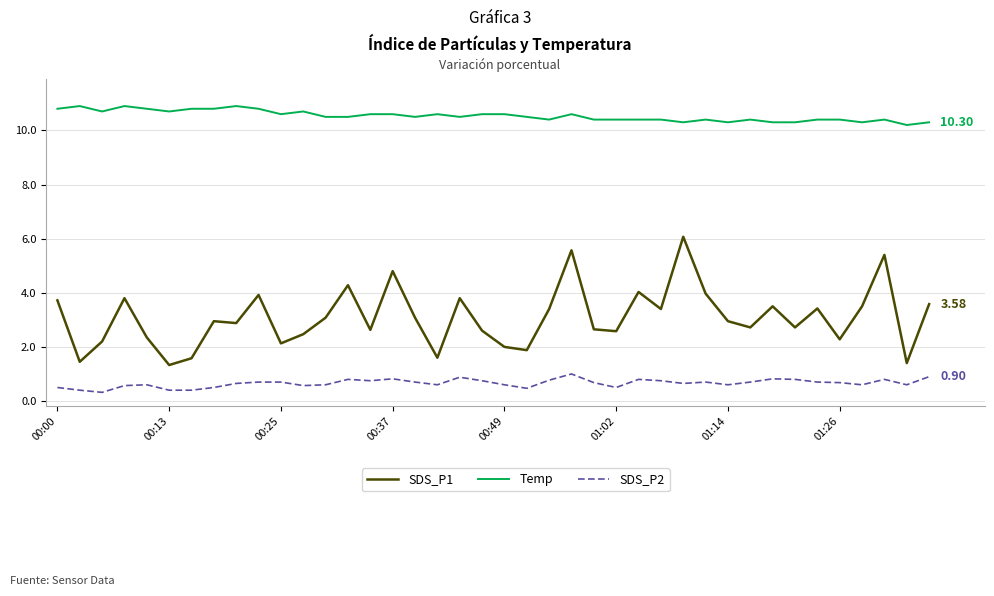

Which series has the widest spread of values?

SDS_P1